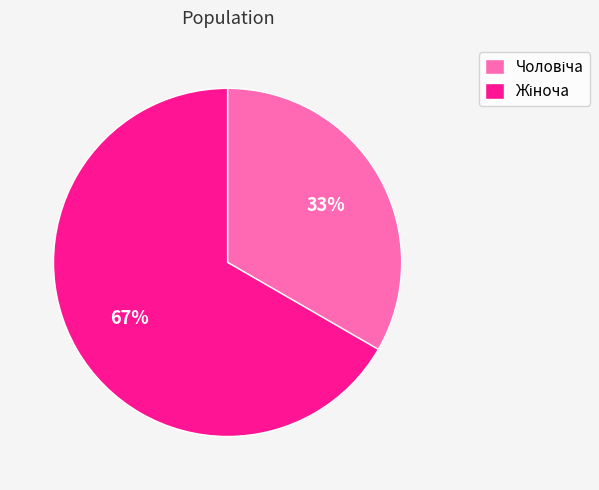

To the nearest percent, what is the average slice percentage?

50%